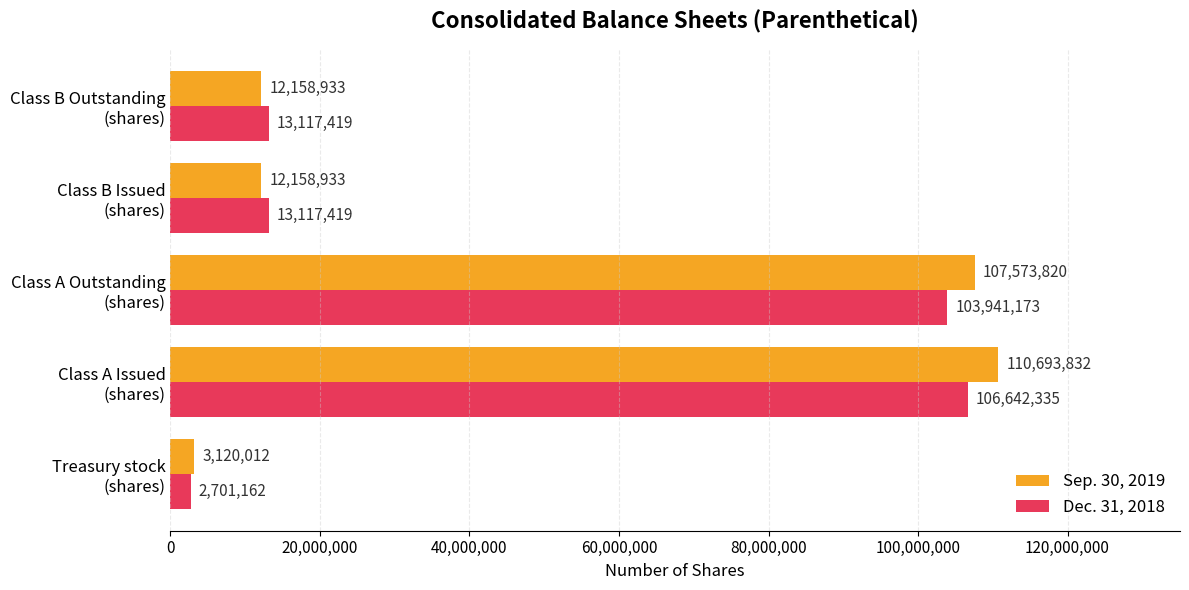

Which series has the widest spread of values?

Sep. 30, 2019